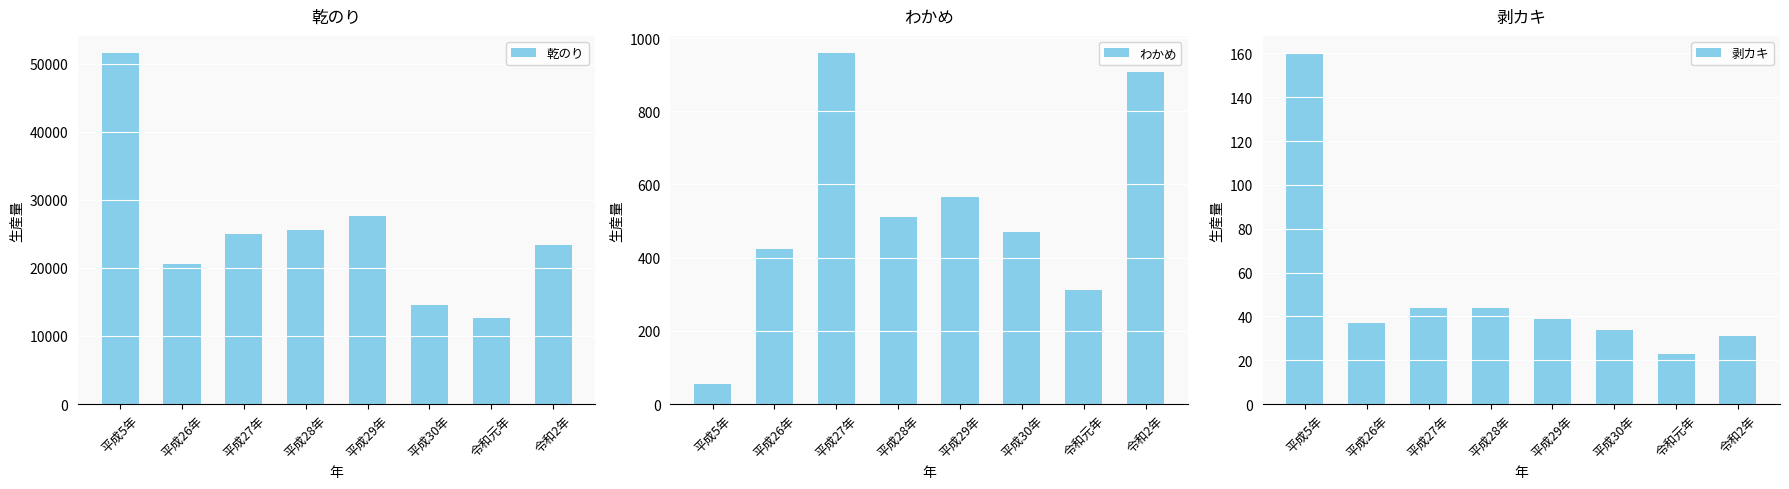

At 平成30年, list the series in order from largest to smallest.

乾のり, わかめ, 剥カキ